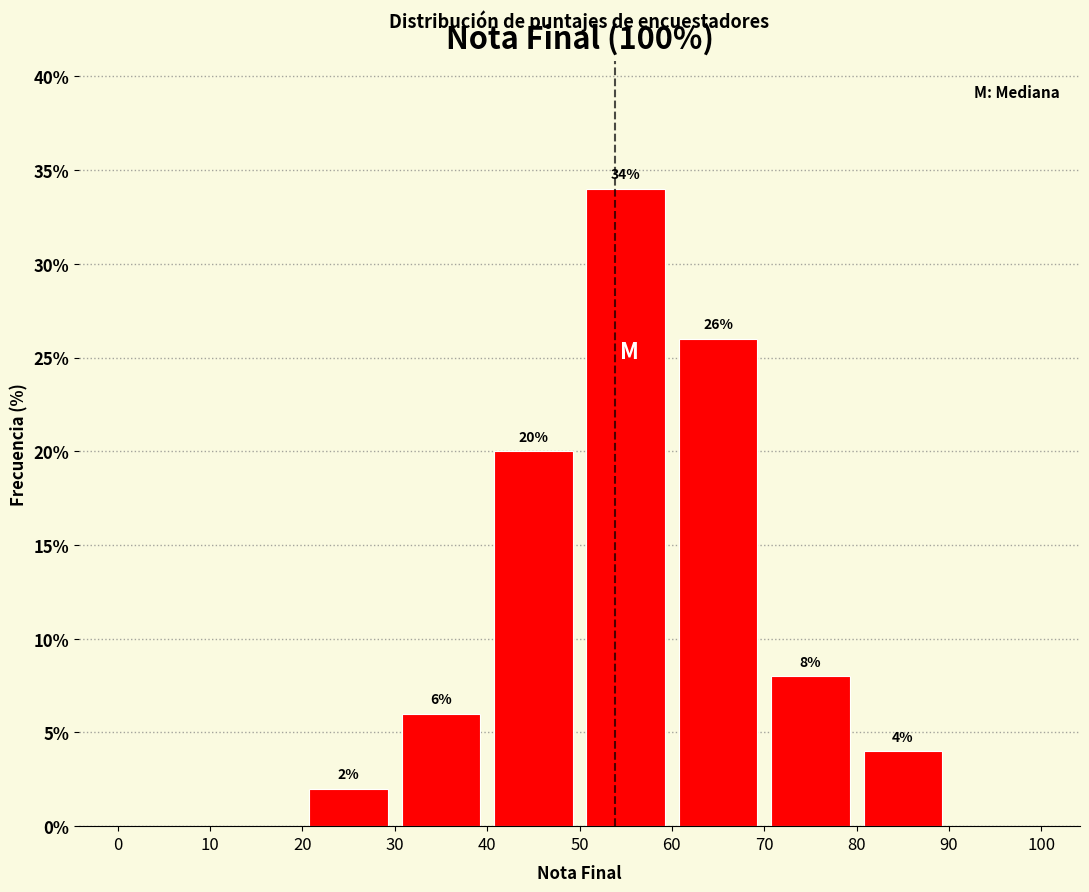

Over which range of the x-axis is the bar tallest?

50 to 60